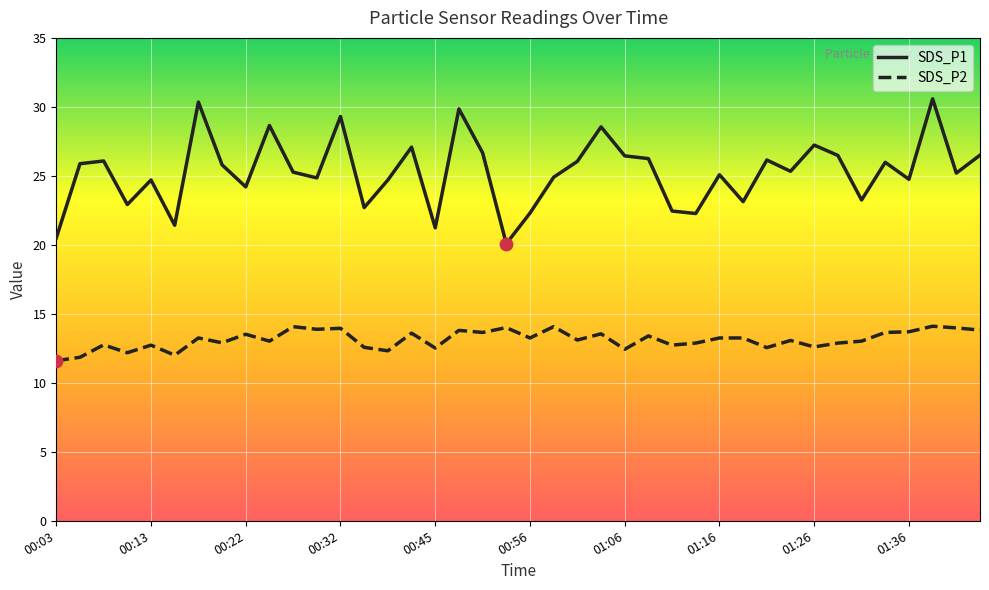

Which series has the widest spread of values?

SDS_P1